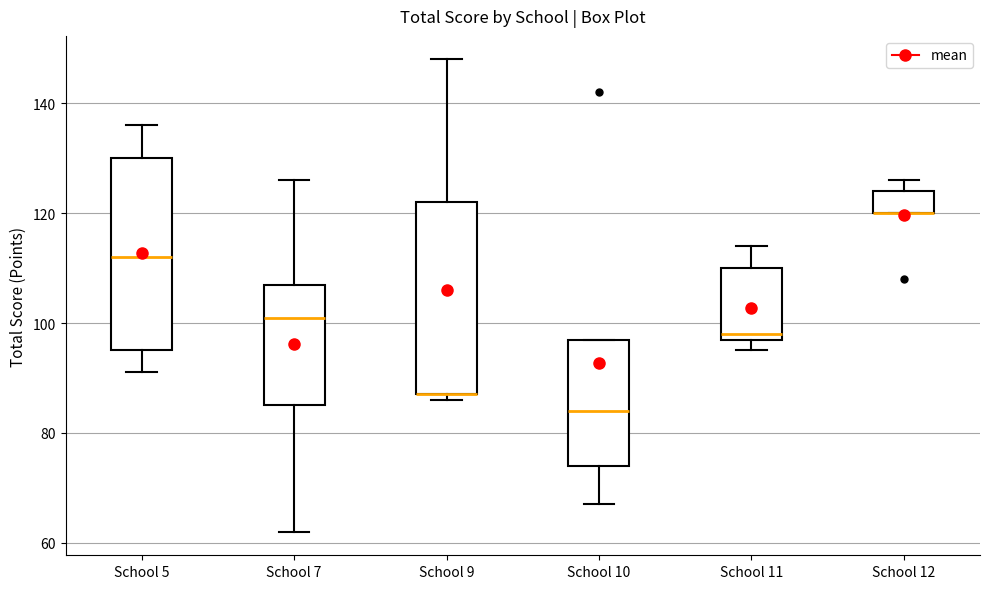

Where is the lower edge of the box for School 11 on the y-axis? The values are not printed on the chart, so give them approximately, as read against the axis.

98